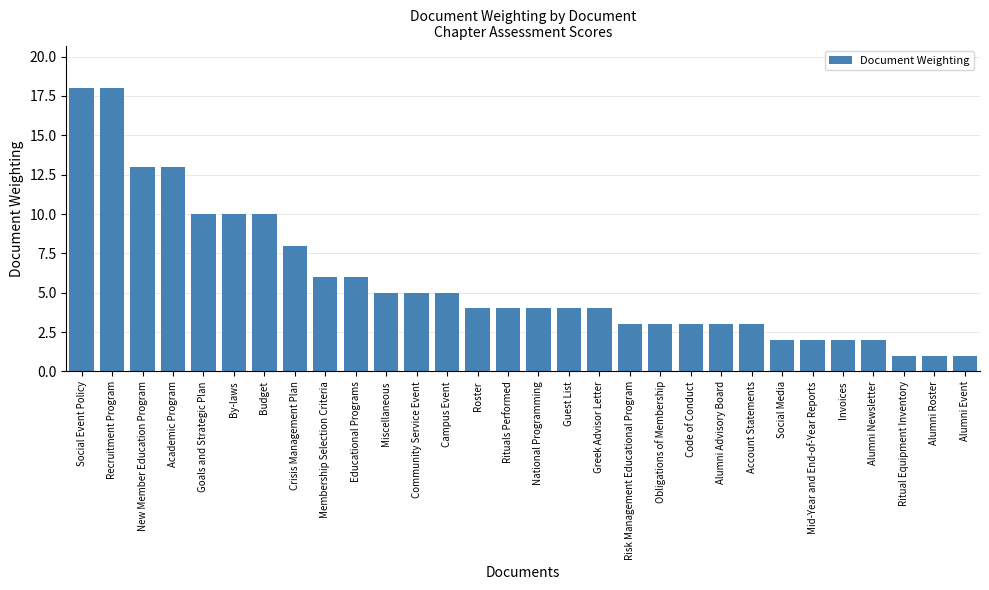

What is the greatest value displayed?

18